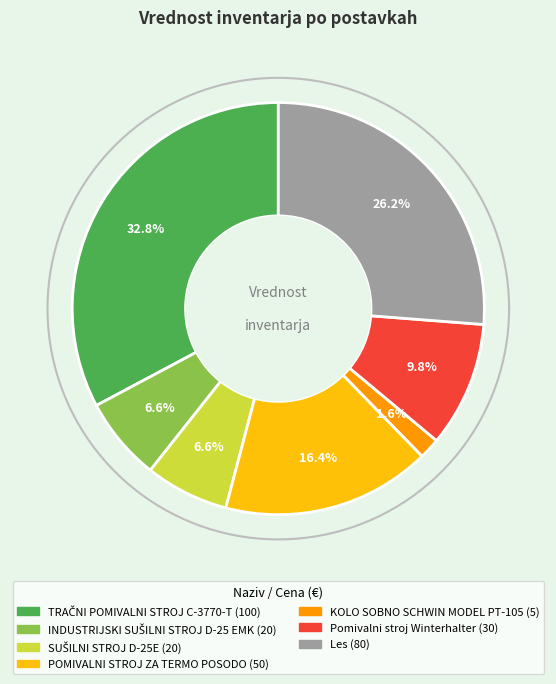

How much of the chart is everything except TRAČNI POMIVALNI STROJ C-3770-T?

67.2%